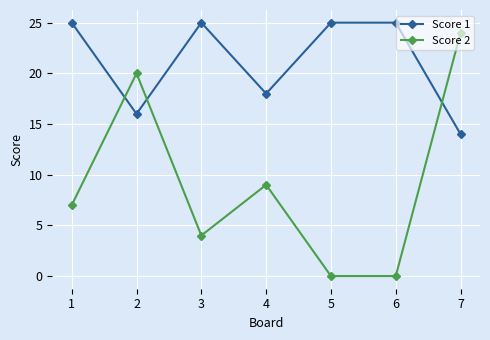

Which series ends up on top after the final intersection of Score 2 and Score 1?

Score 2